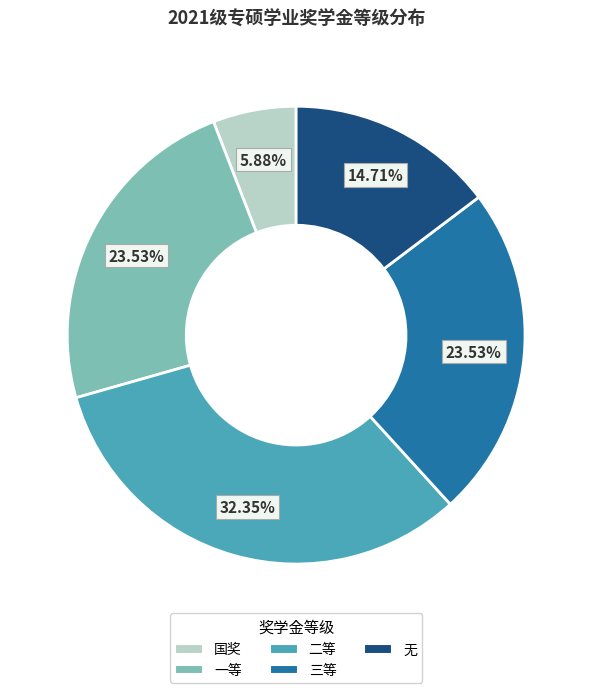

To the nearest percent, what is the difference between the largest and smallest slice percentages?

26%